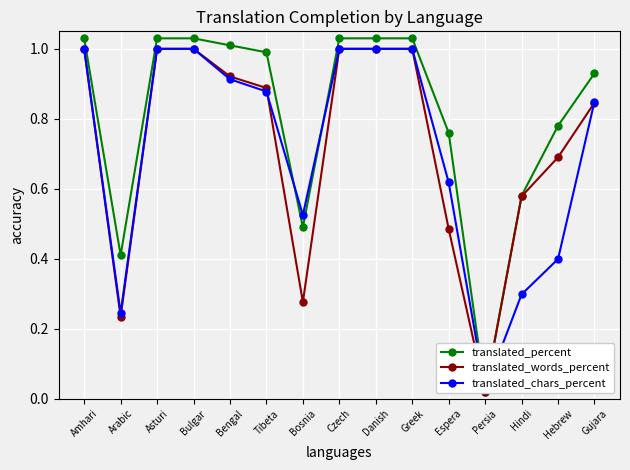

Is it true that translated_percent equals 0.1 at Arabic?

False